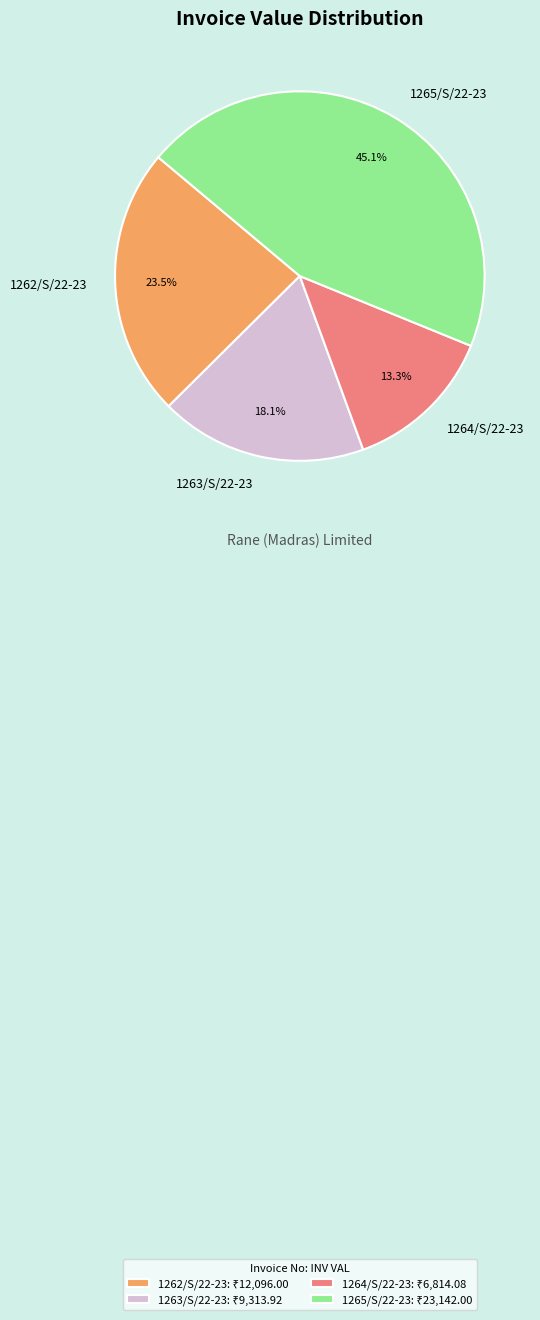

Between 1265/S/22-23 and 1263/S/22-23, which is larger?

1265/S/22-23